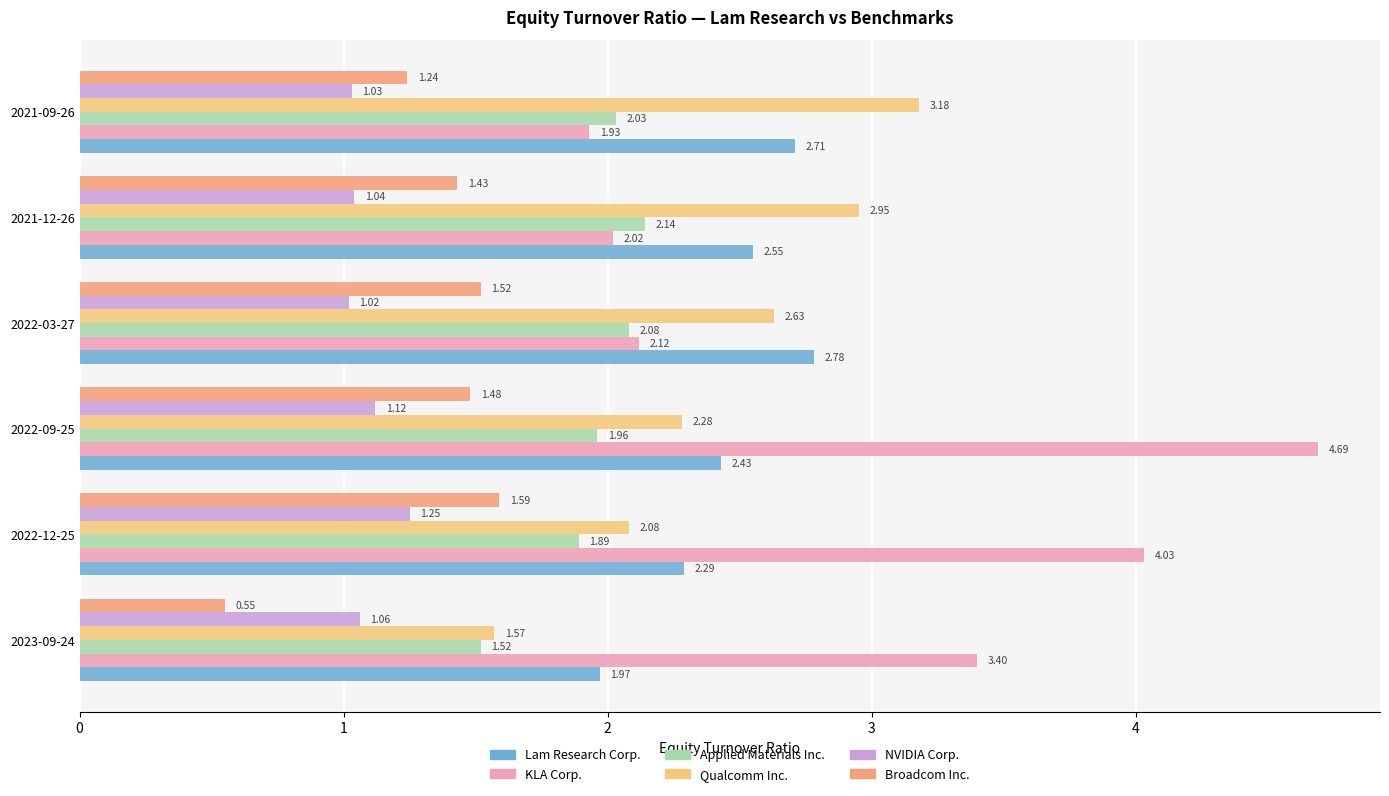

What are all the series names shown in the legend?

Lam Research Corp., KLA Corp., Applied Materials Inc., Qualcomm Inc., NVIDIA Corp., Broadcom Inc.